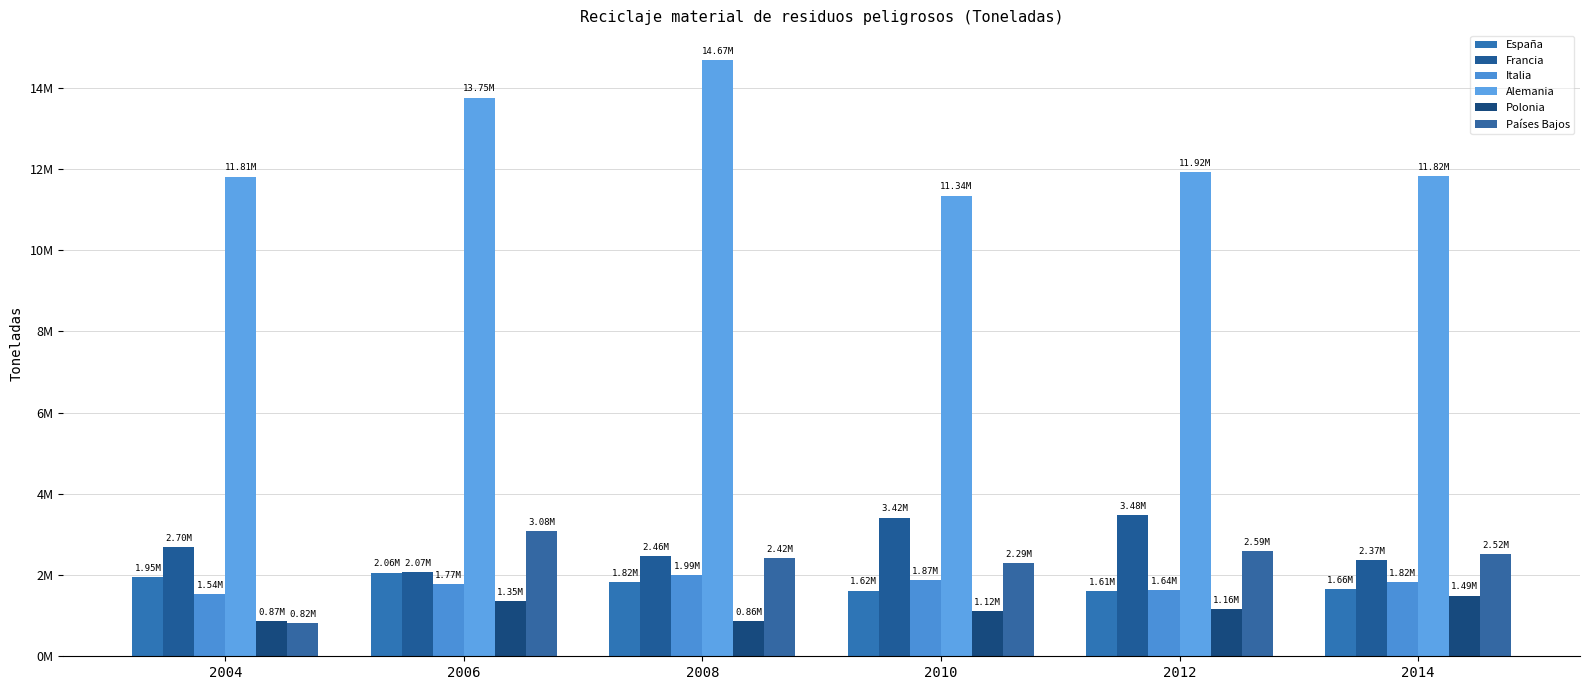

Are the bars horizontal?

No